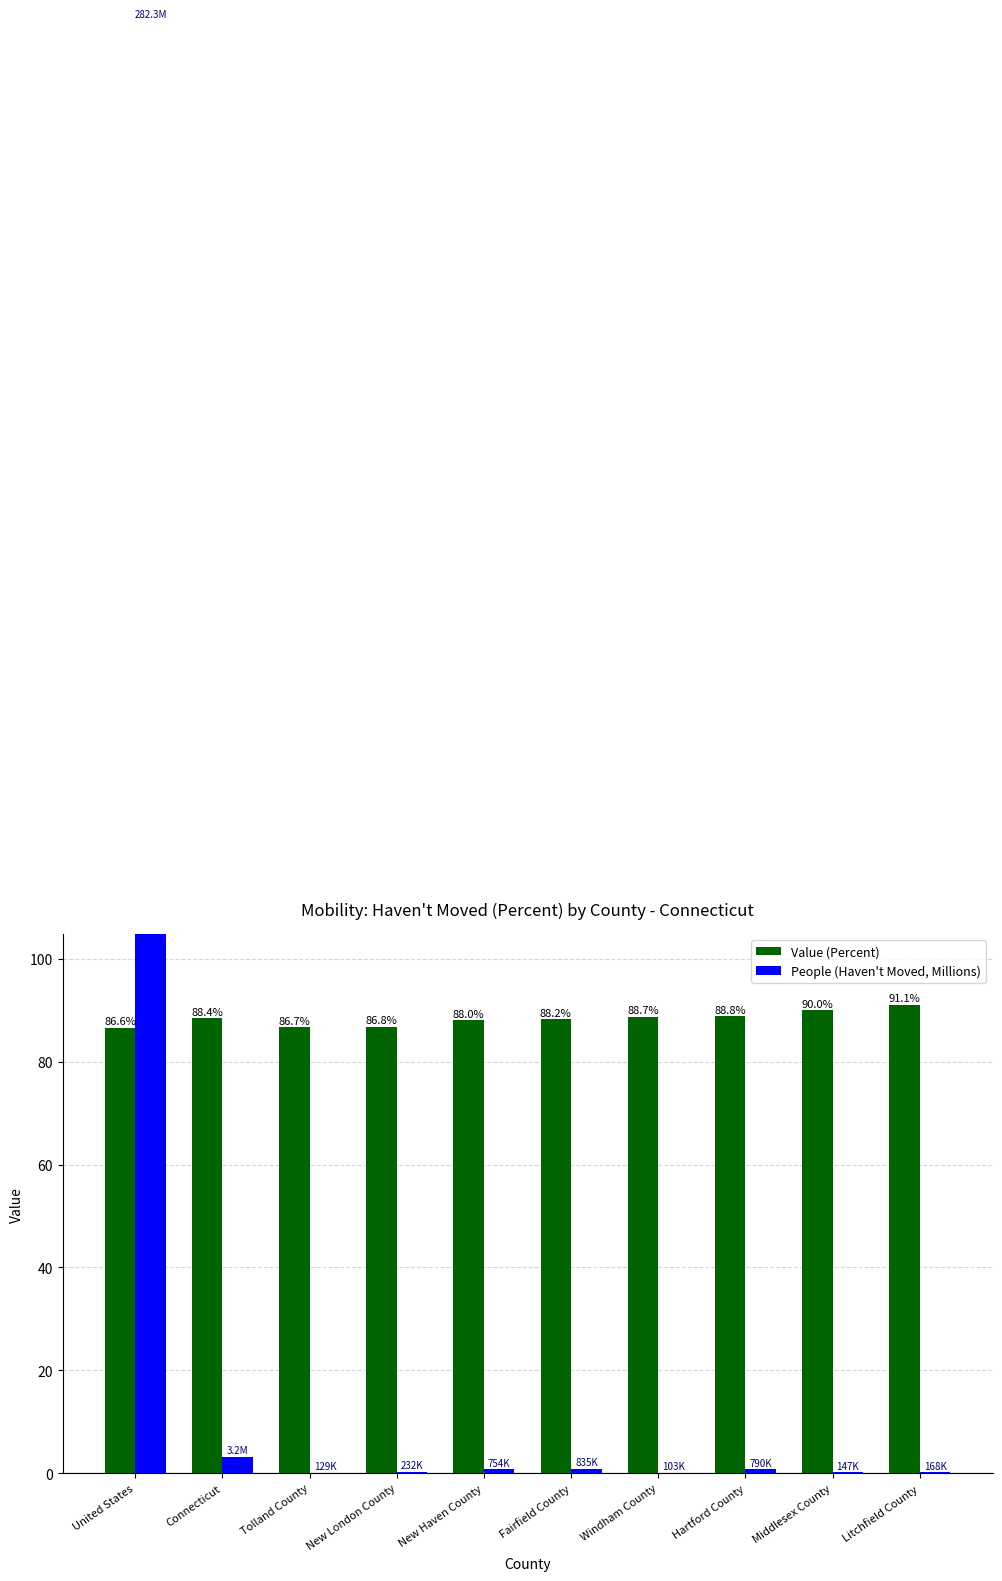

At how many categories does at least one series exceed 182?

1